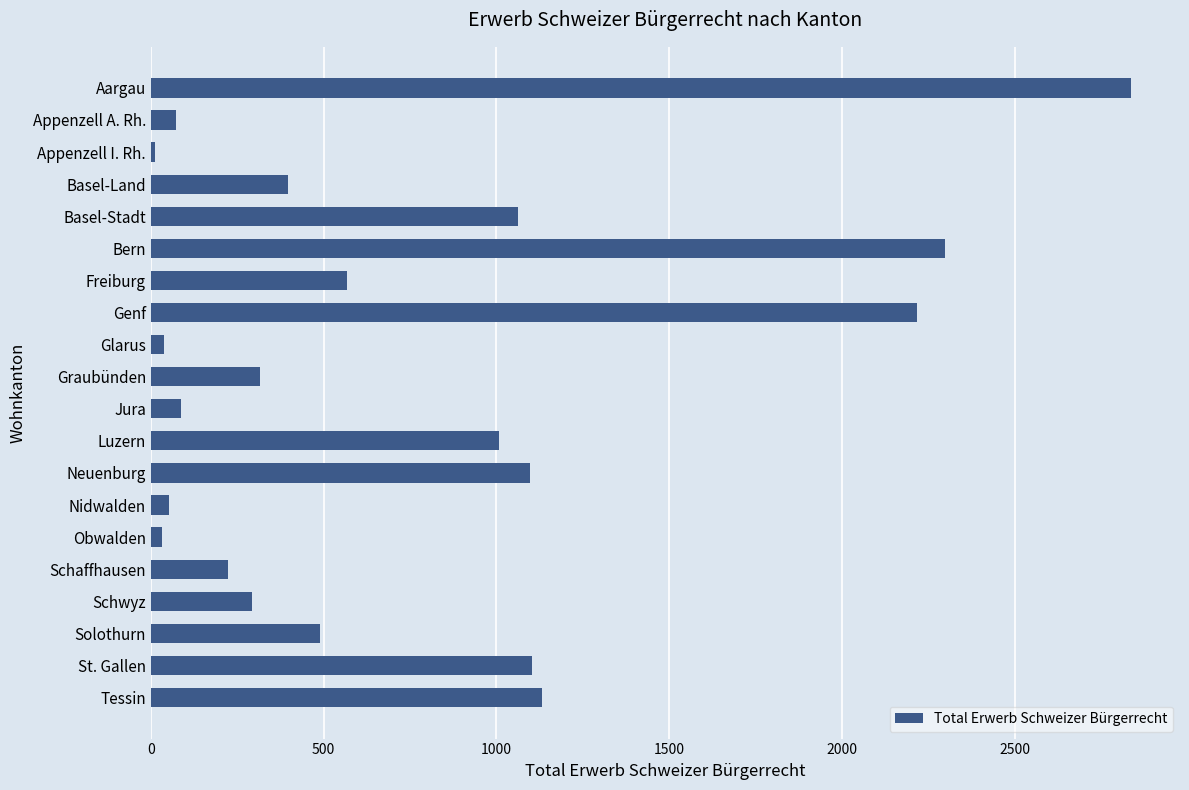

What is the sum of all values?

15334